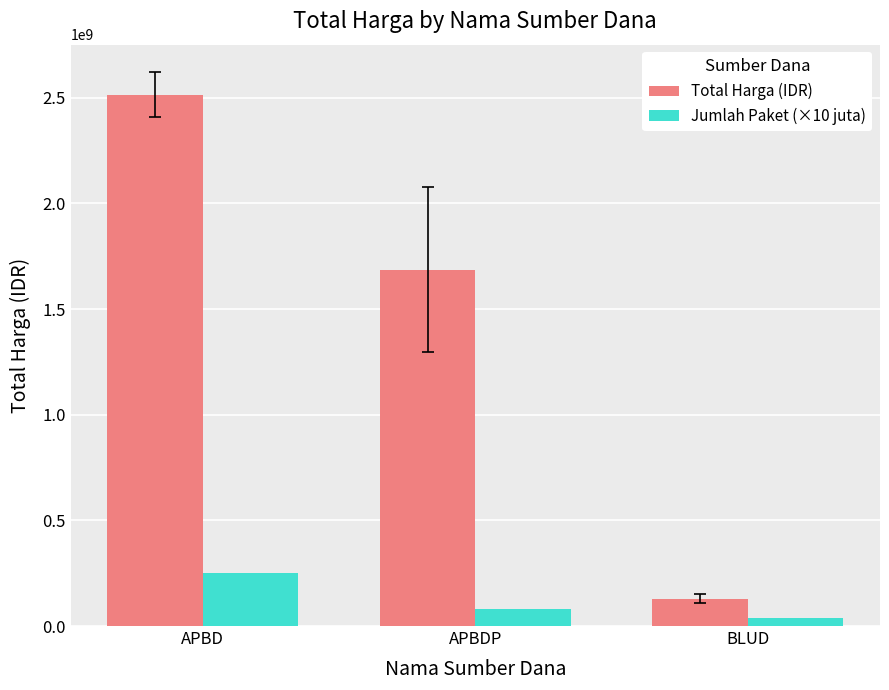

How many categories are shown in the chart?

3